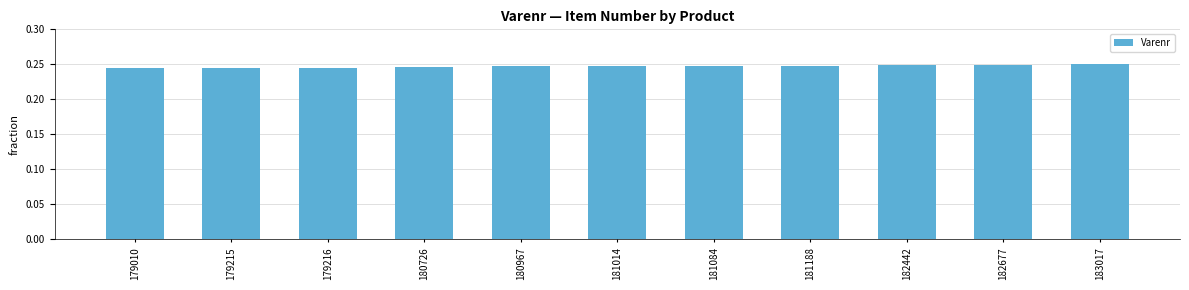

How many values are between 0 and 1?

11